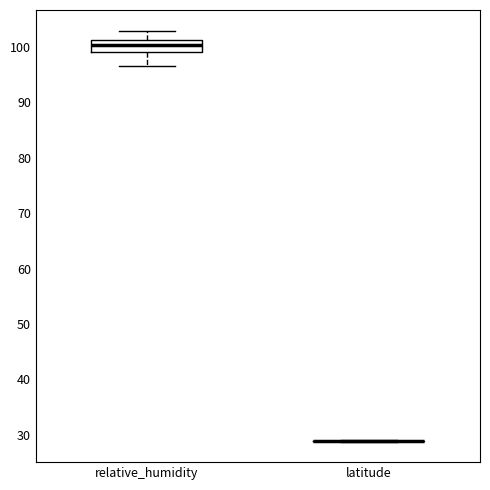

Reading left to right, read every box against the y-axis: the position of its median line, the range the box covers, and the ends of its whiskers. The values are not printed on the chart, so give them approximately, as read against the axis.

relative_humidity: median 100, box 99 to 101, whiskers 97 to 103
latitude: box collapsed to a line at 29, whiskers 29 to 29